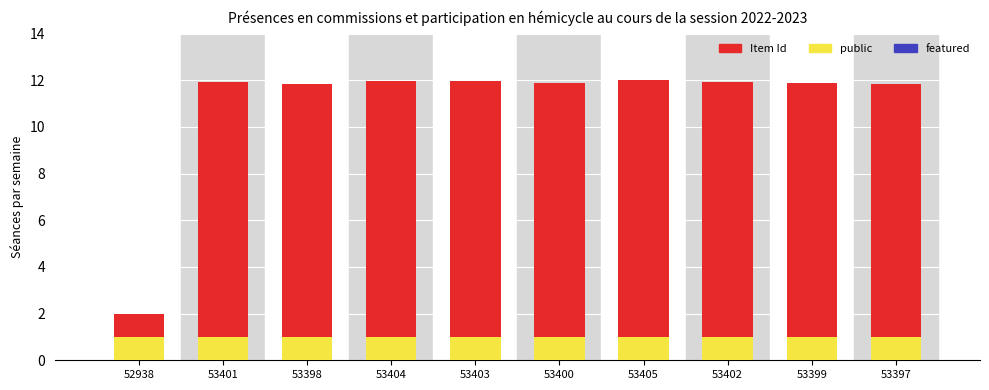

The value of Item Id at 52938 is 1.1. True or false?

False